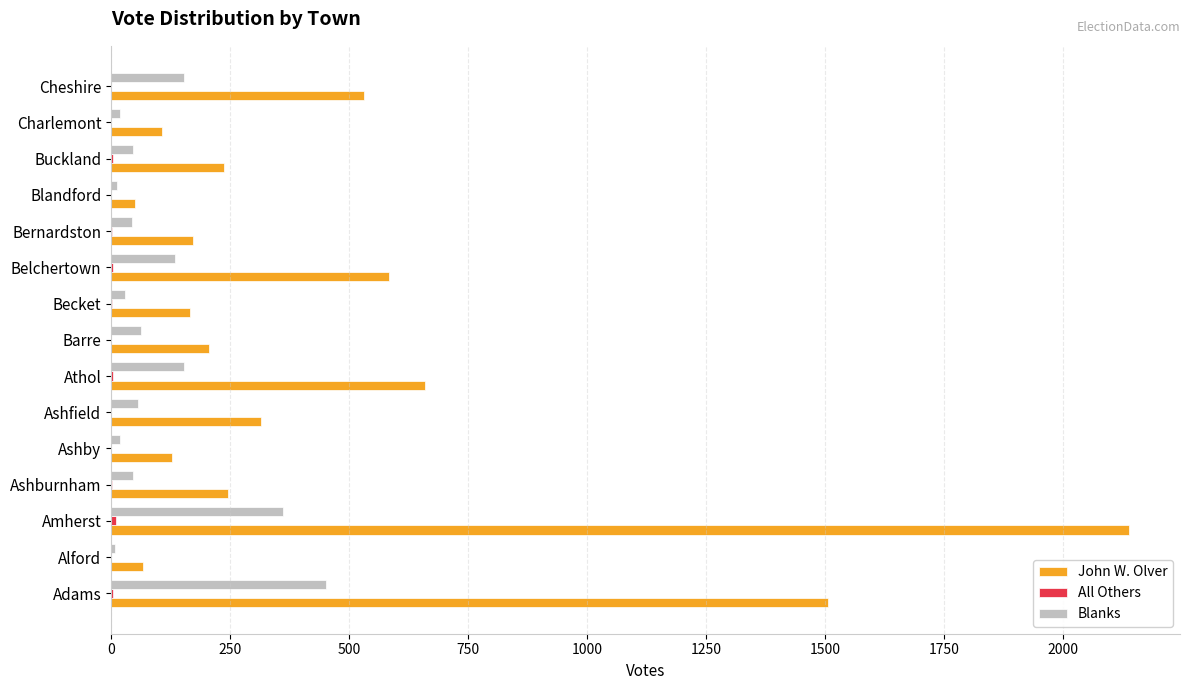

What is the sum of all Blanks values?

1591